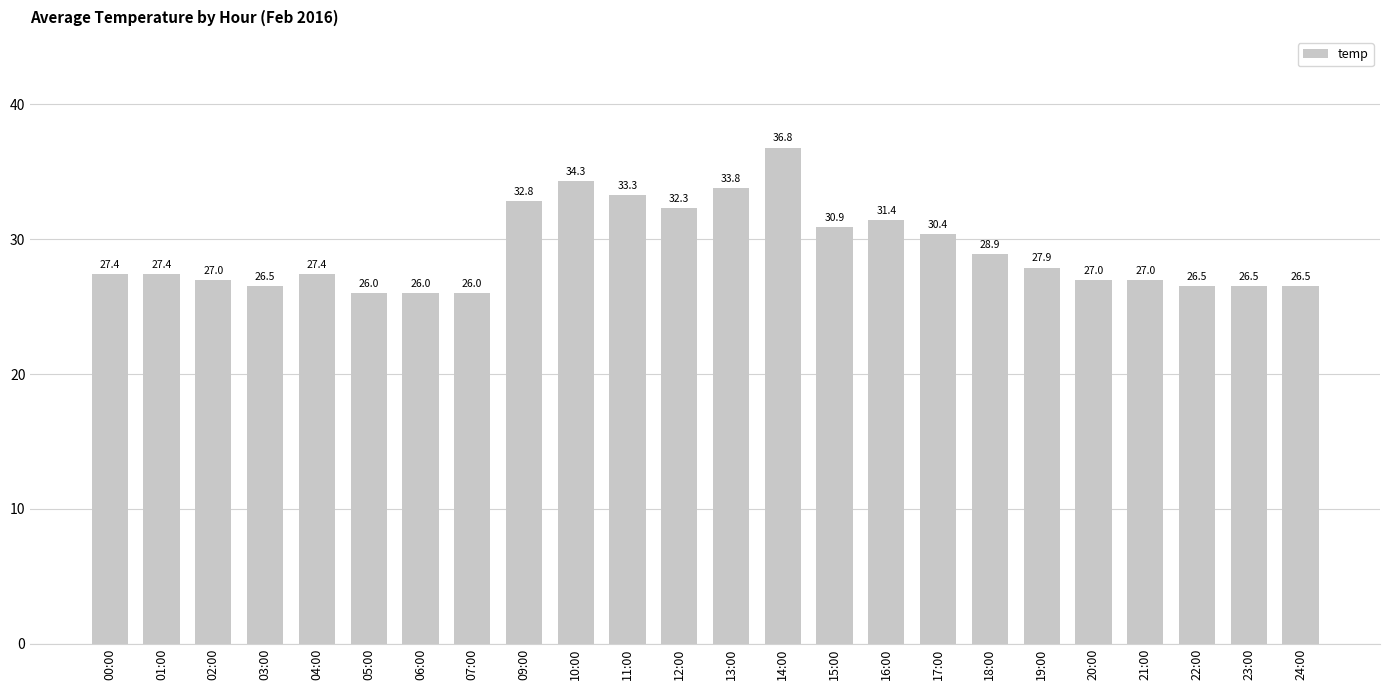

What is the label of the 1st bar from the right?

24:00